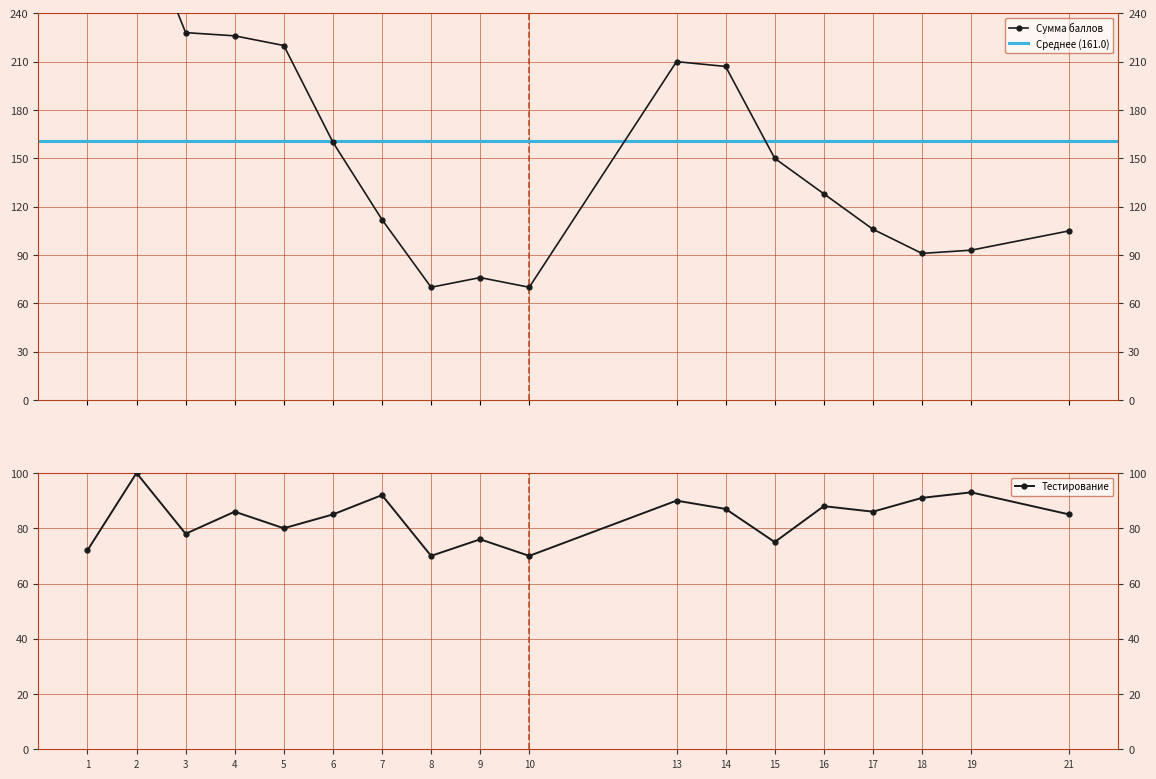

True or false: Тестирование and Сумма баллов cross at least once.

False